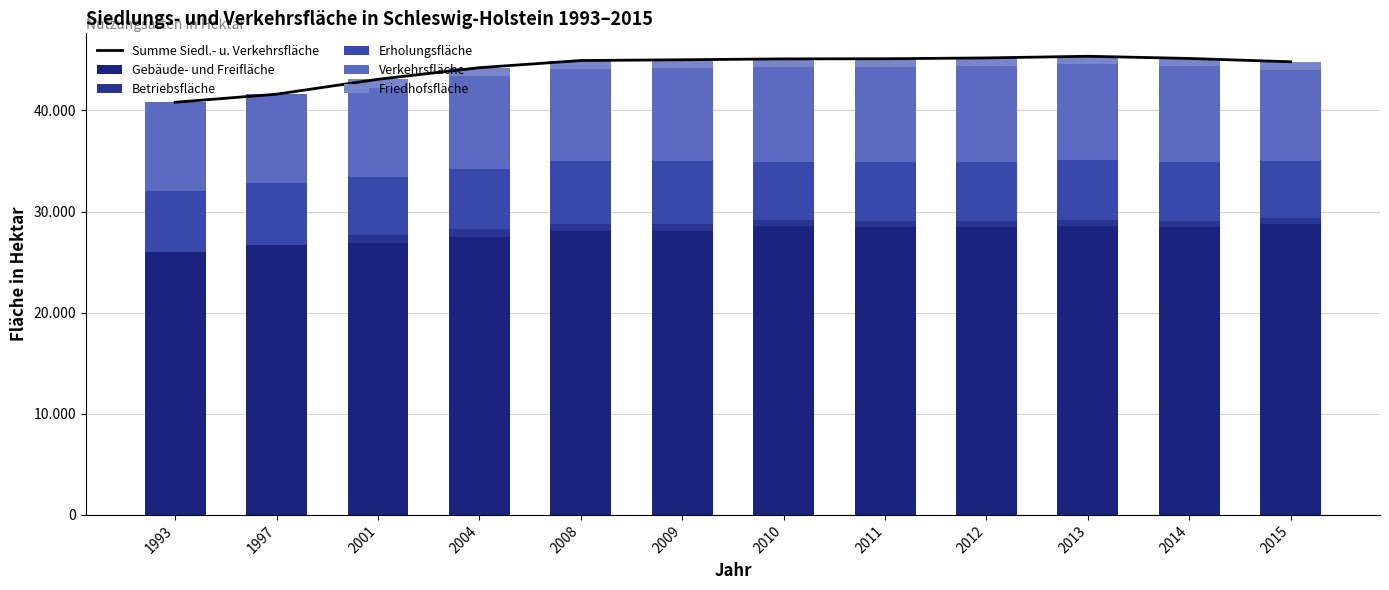

What is the value of the Summe Siedl.- u. Verkehrsfläche bar at the 7th from the left?

45090.5